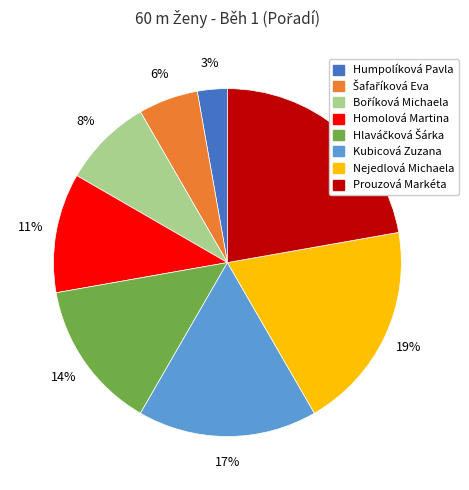

How many segments does this pie chart have?

8